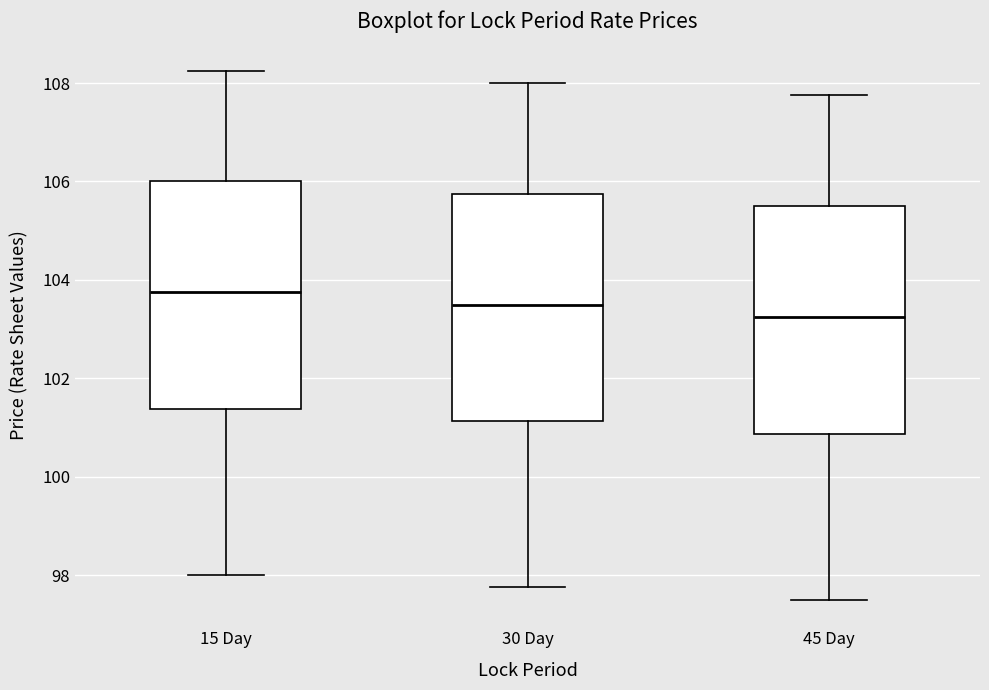

Where does the lower whisker of the box for 30 Day end on the y-axis? The values are not printed on the chart, so give them approximately, as read against the axis.

97.8